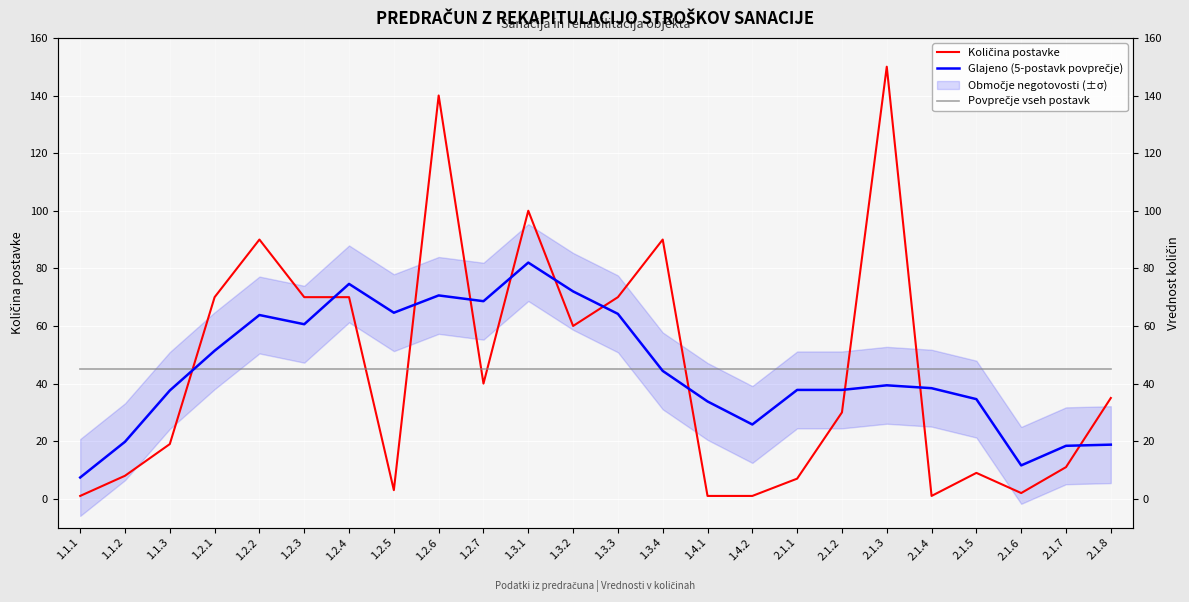

What is the greatest value displayed?

150.0